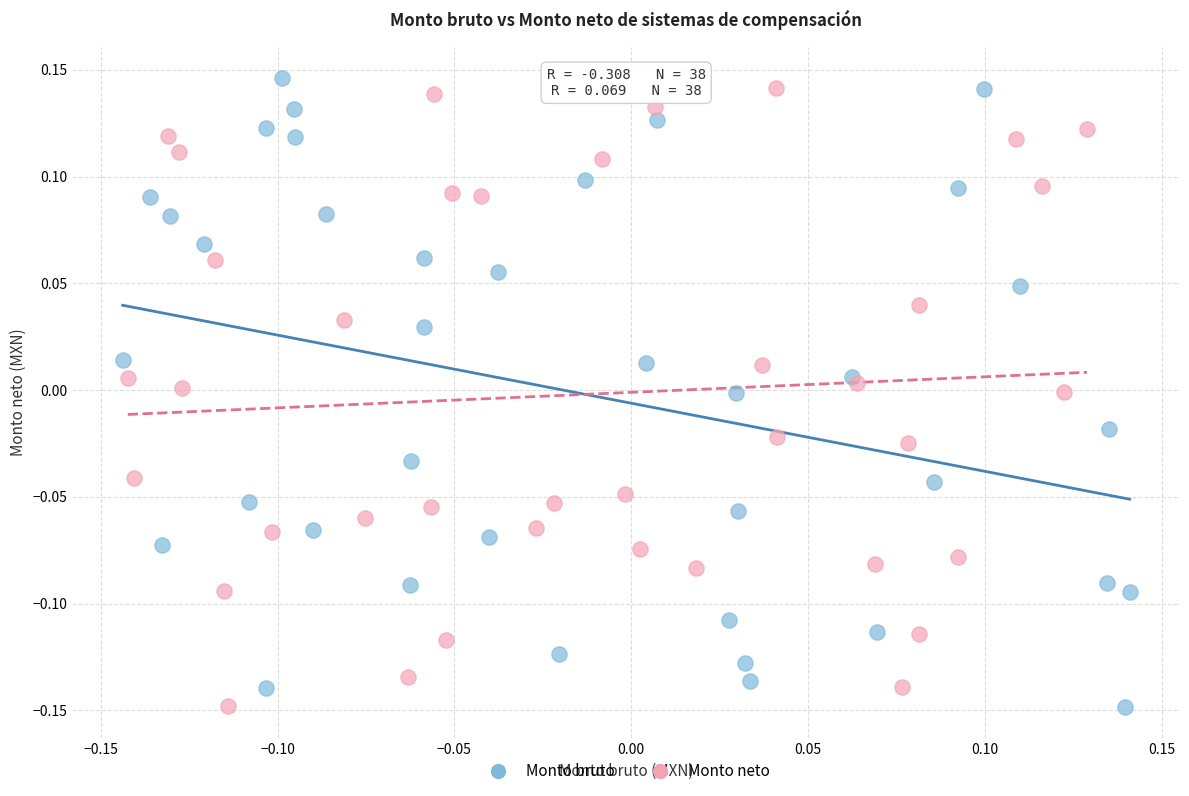

What are all the series names shown in the legend?

Monto bruto, Monto neto